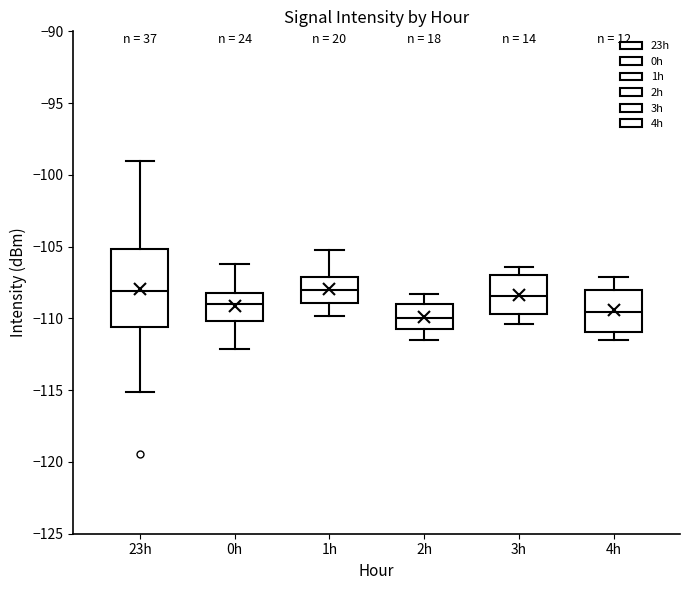

Where does the median line of the box for 3h sit on the y-axis? The values are not printed on the chart, so give them approximately, as read against the axis.

-108.5